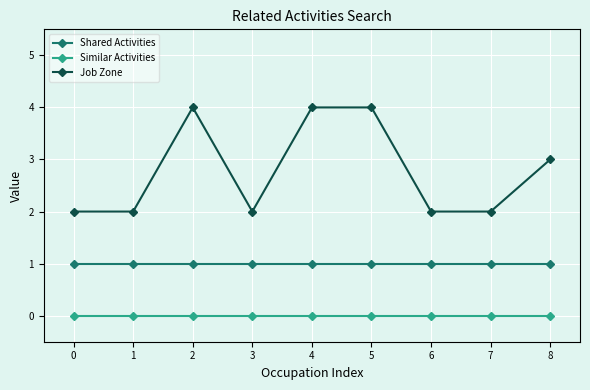

What is the spread (max minus min) of values at 5?

4